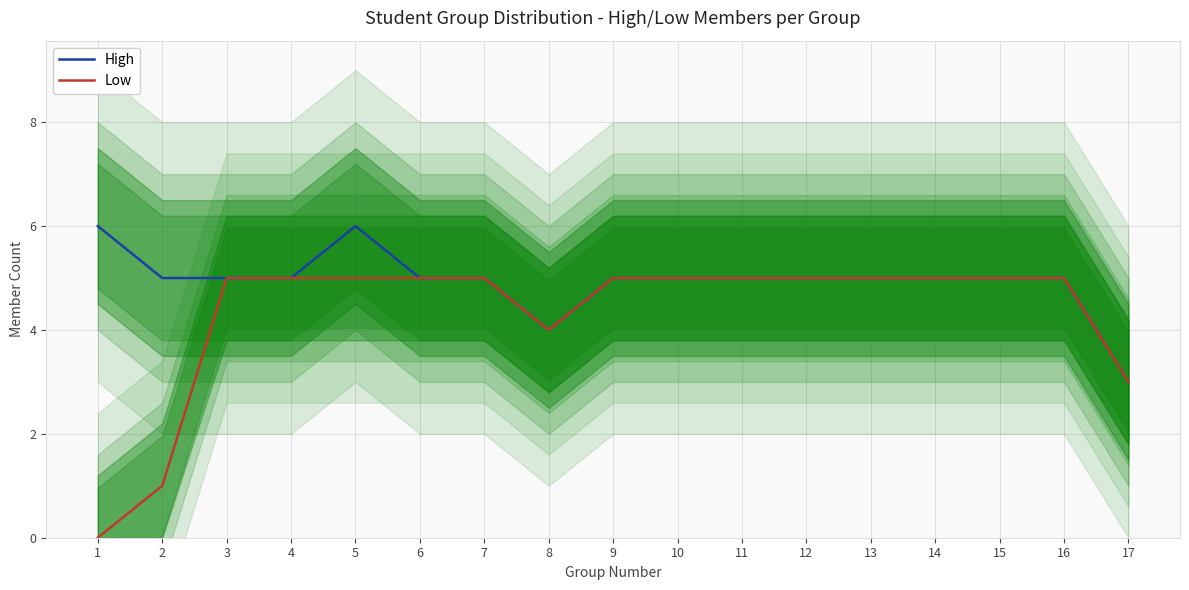

At which label does High reach its minimum?

17